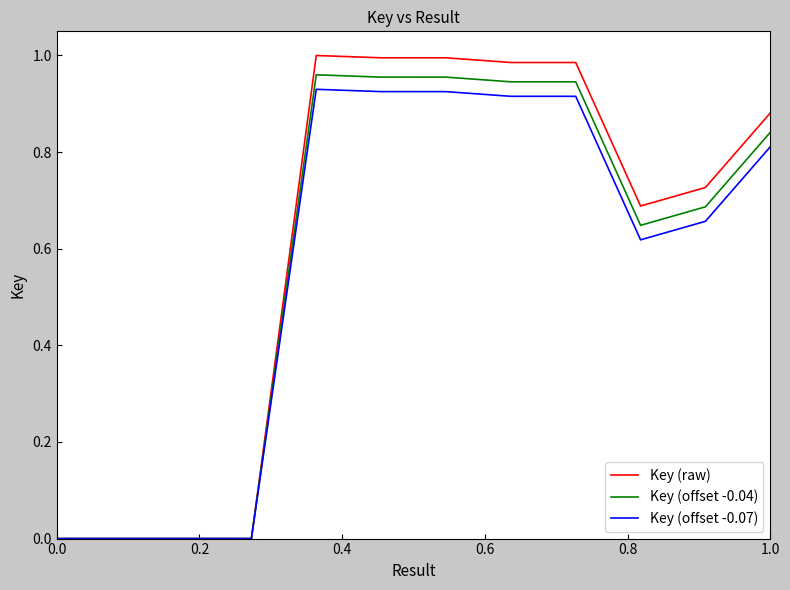

Which series has the widest spread of values?

Key (raw)